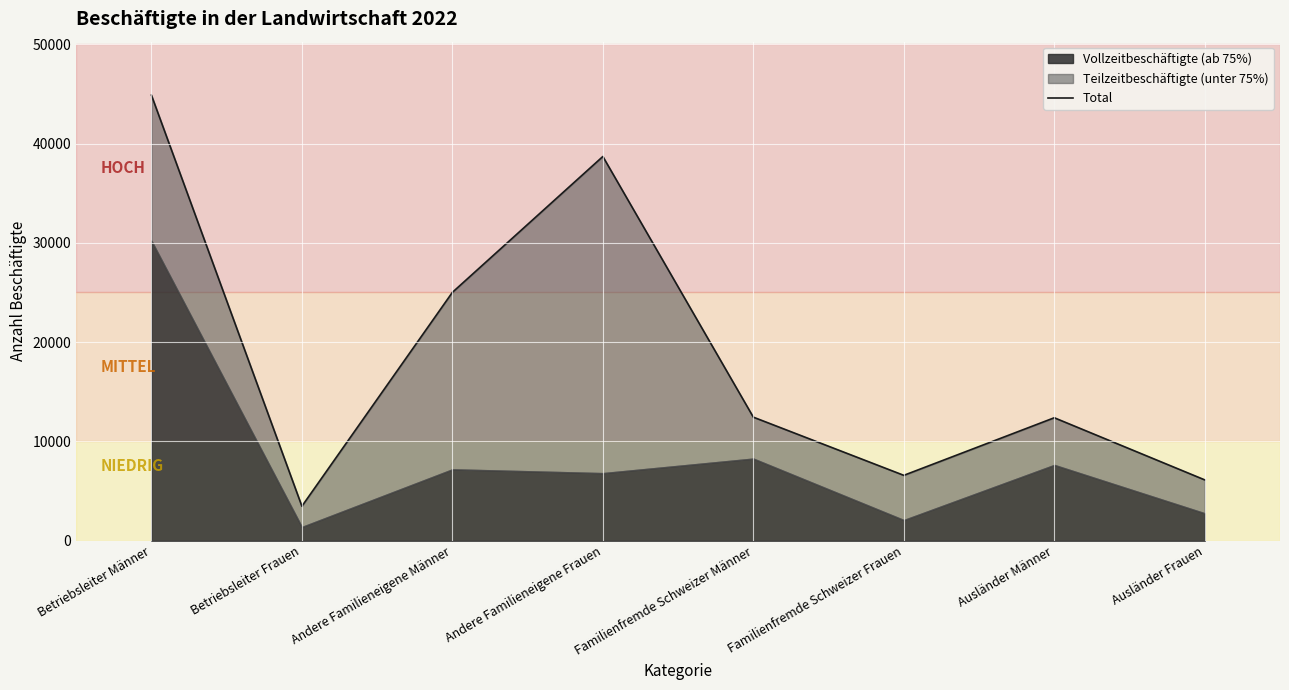

Between Ausländer Frauen and Andere Familieneigene Männer, which is larger?

Andere Familieneigene Männer